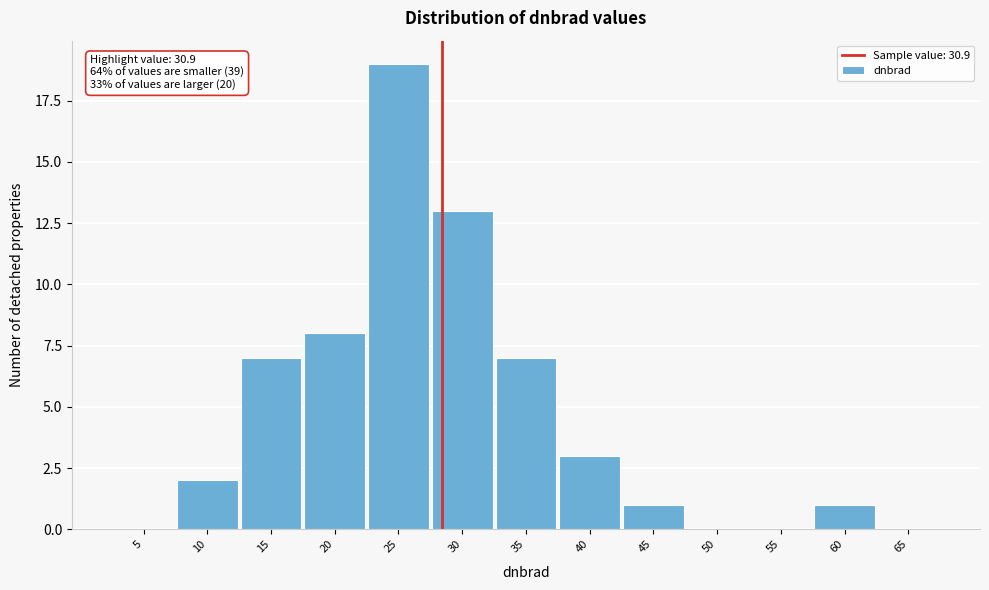

Reading right to left, list all the values displayed in this chart.

65=0	60=1	55=0	50=0	45=1	40=3	35=7	30=13	25=19	20=8	15=7	10=2	5=0